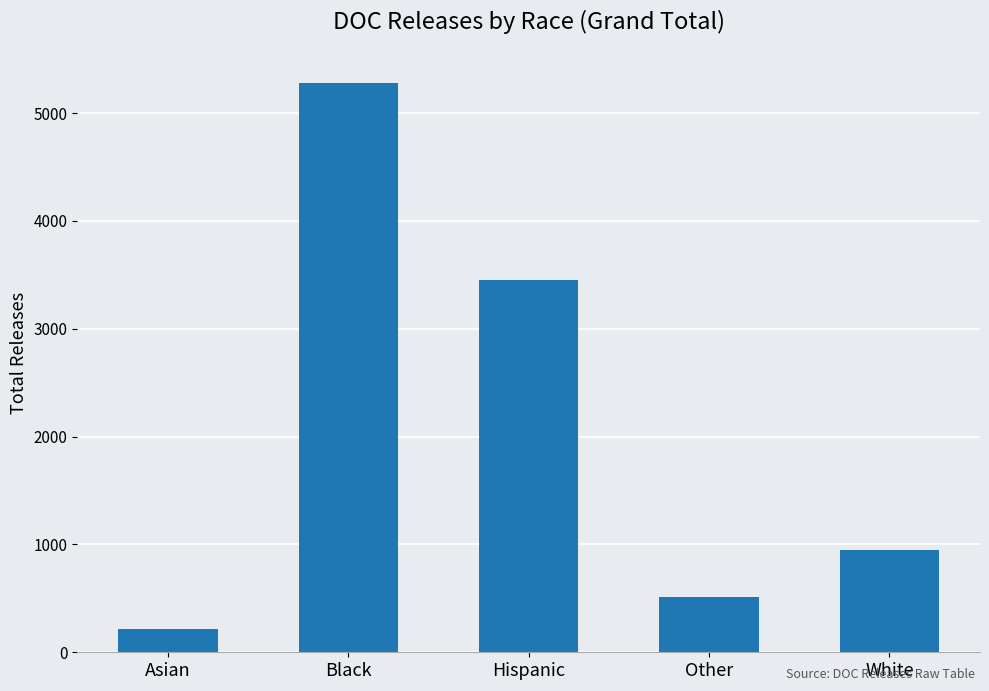

What is the maximum value shown in the chart?

5283